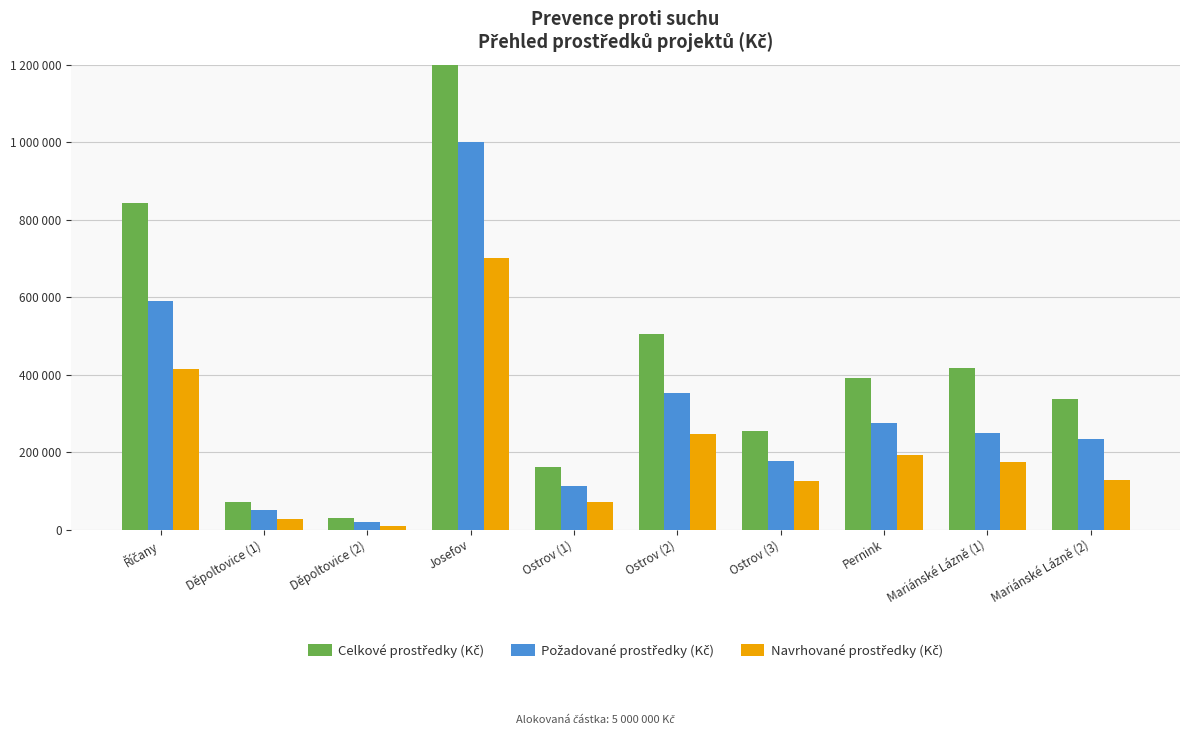

Between Říčany and Mariánské Lázně (2), which series saw the biggest shift?

Celkové prostředky (Kč)